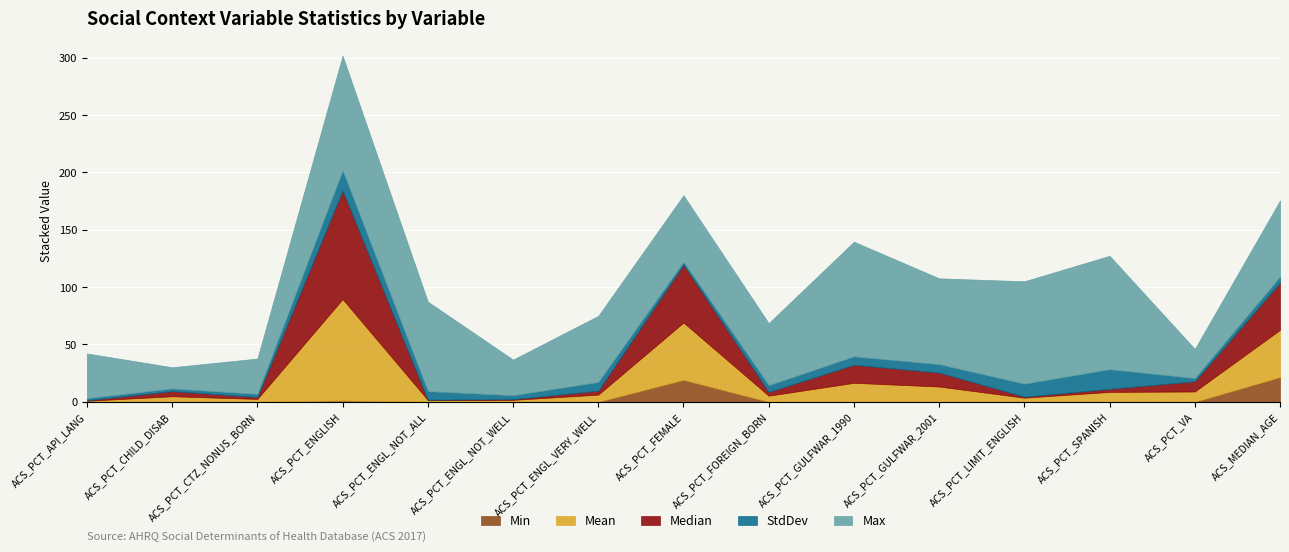

Read the StdDev value at ACS_PCT_ENGLISH.

17.5